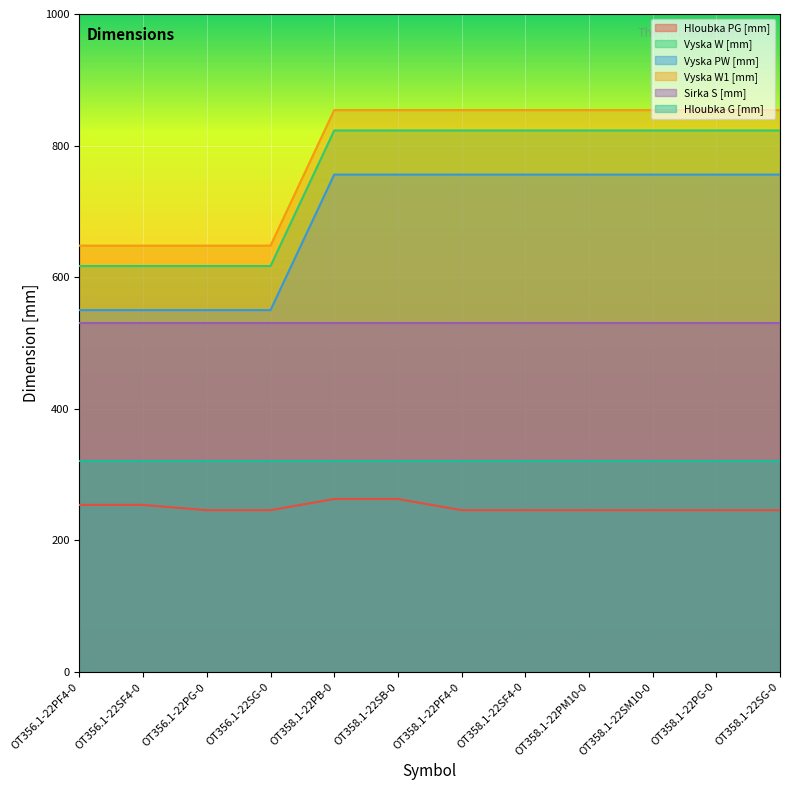

How many distinct data groups are displayed?

6